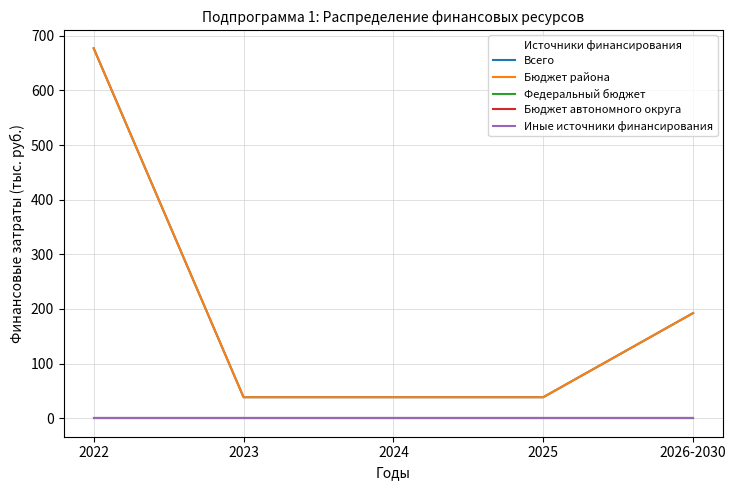

How many lines are shown in the chart?

5